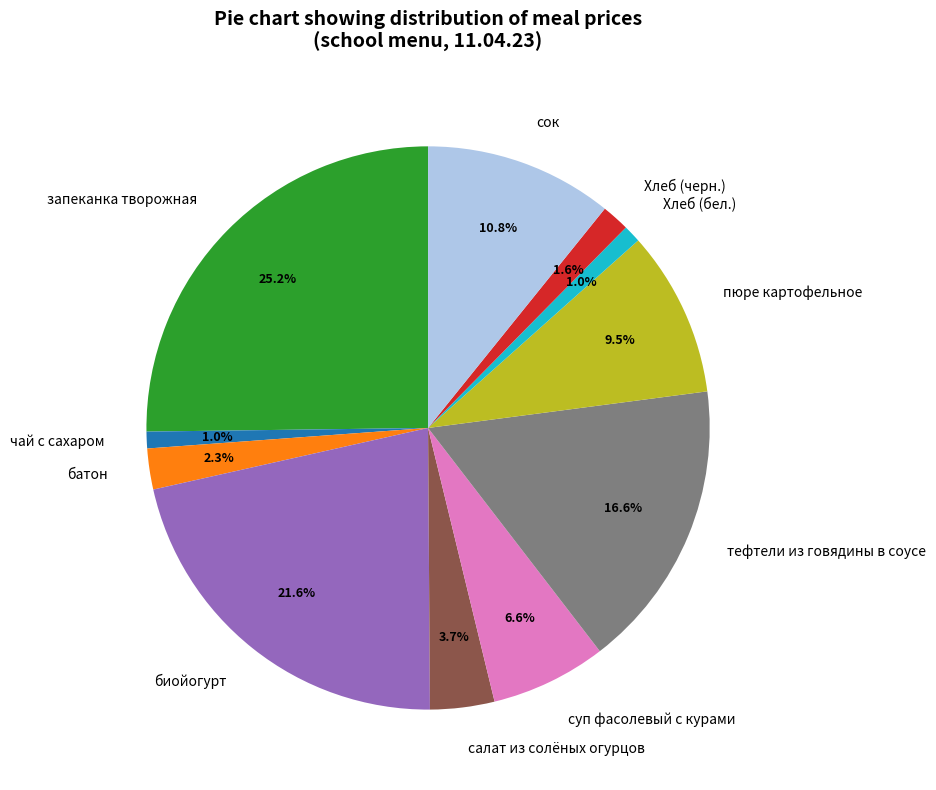

True or false: биойогурт accounts for 22% of the total.

True